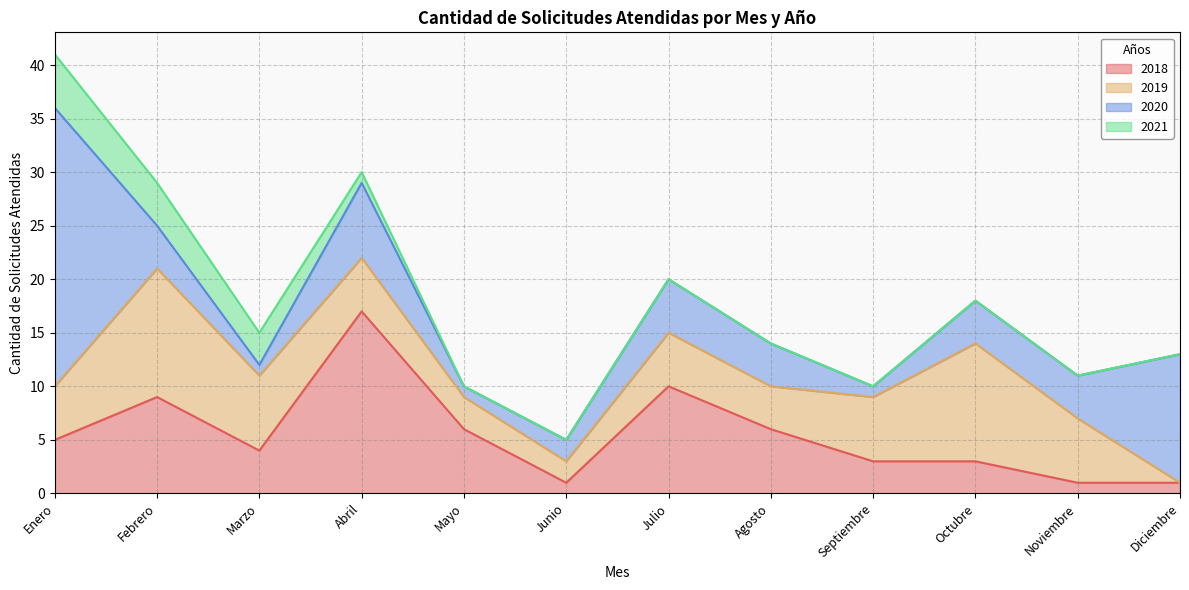

What value does the 2021 series have at Abril?

1